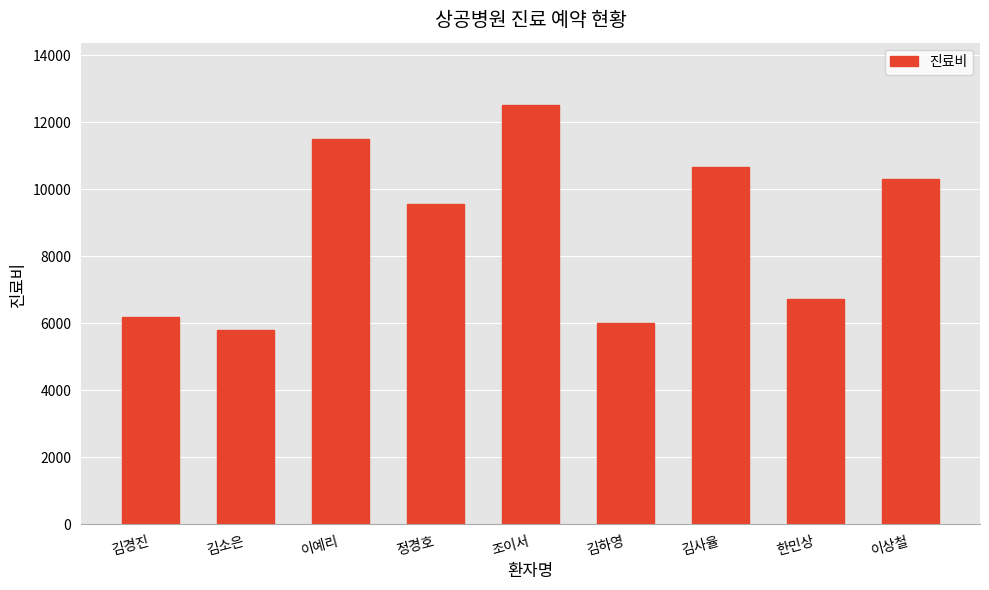

Reading left to right, list all the values displayed in this chart.

김경진=6200	김소은=5800	이예리=11500	정경호=9570	조이서=12500	김하영=6000	김사율=10670	한민상=6720	이상철=10300